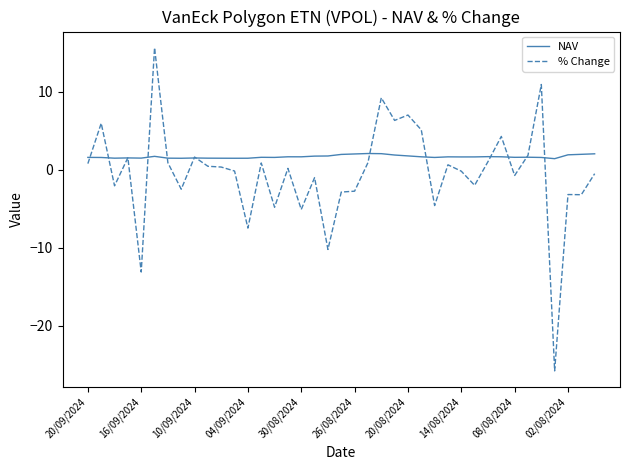

Which series ends up on top after the final intersection of % Change and NAV?

NAV